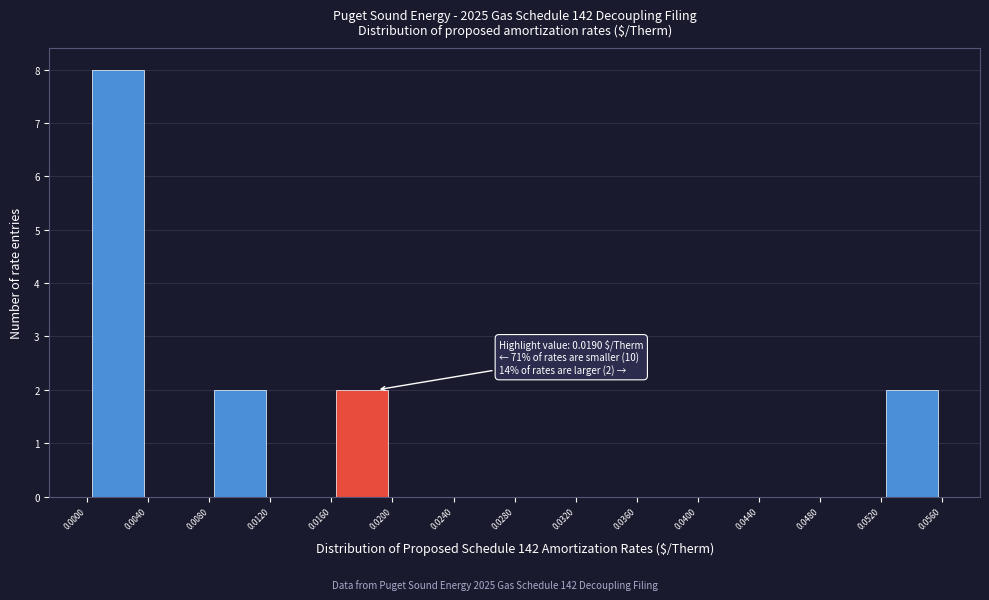

Which range on the x-axis has the tallest bar?

0.0000 to 0.0040